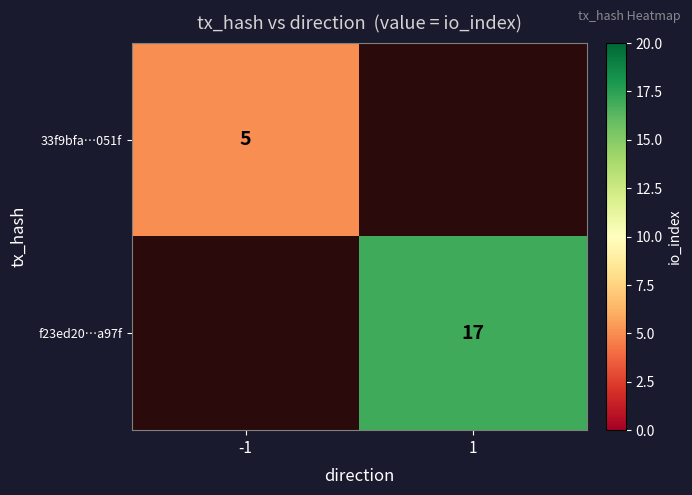

What is the minimum value shown in the chart?

5.0